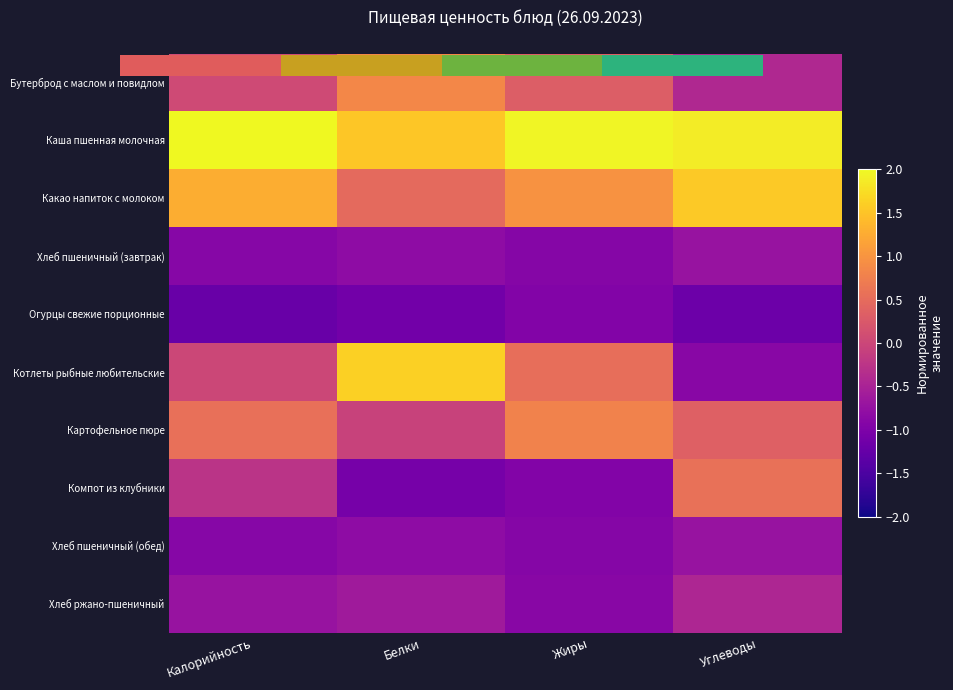

Is it true that Картофельное пюре equals -0.0 at Белки?

True